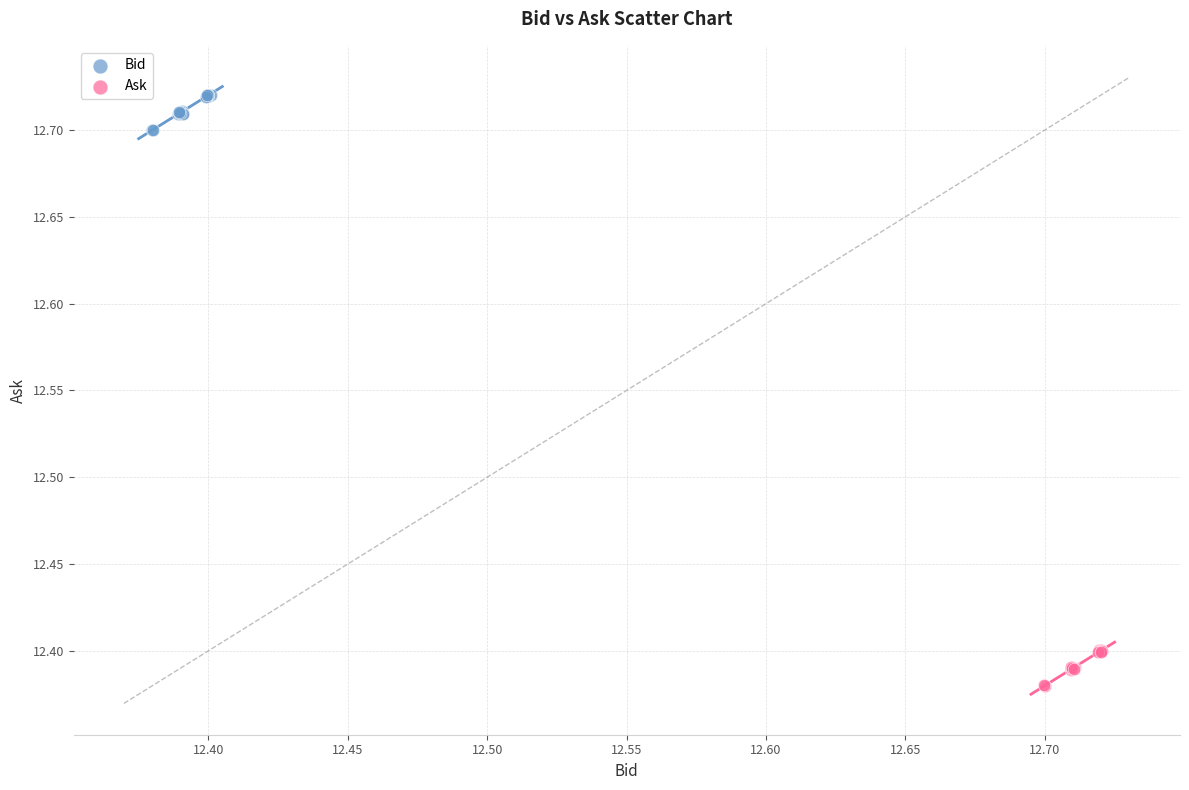

Which series contains the highest Y value?

Bid